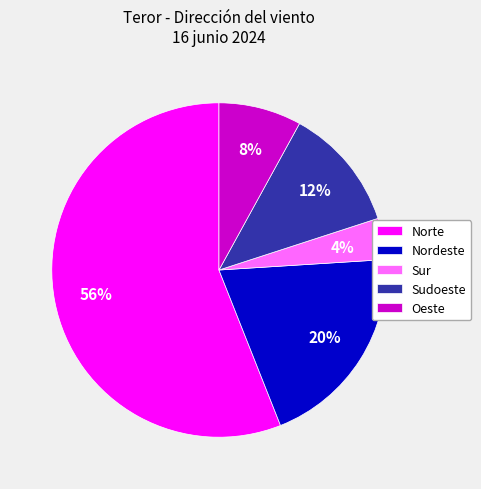

What is the smallest slice in the pie chart?

Sur